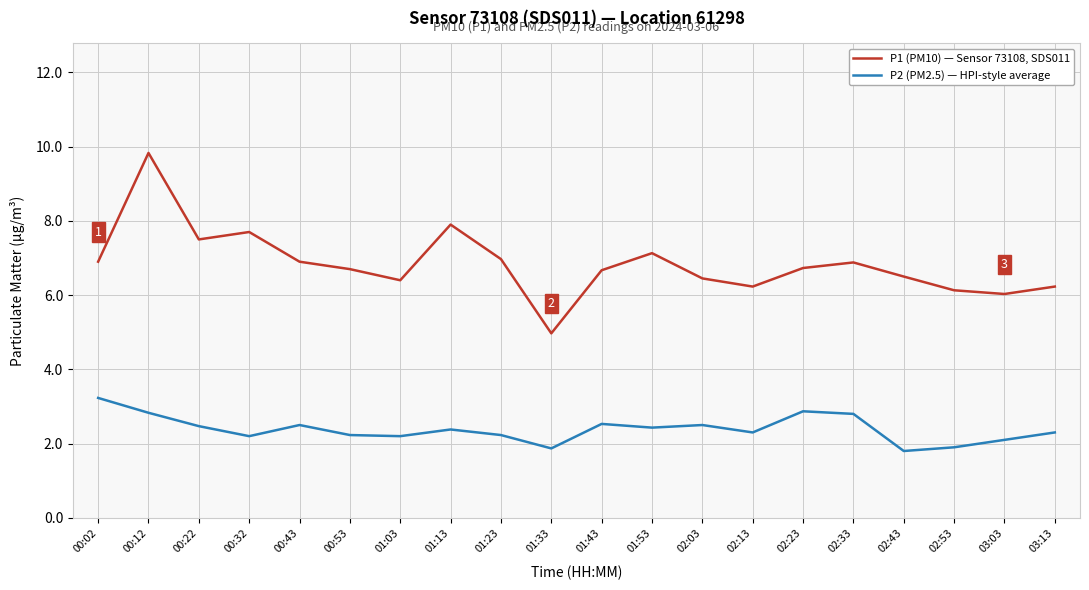

Which series has the largest range (max minus min)?

P1 (PM10) — Sensor 73108, SDS011